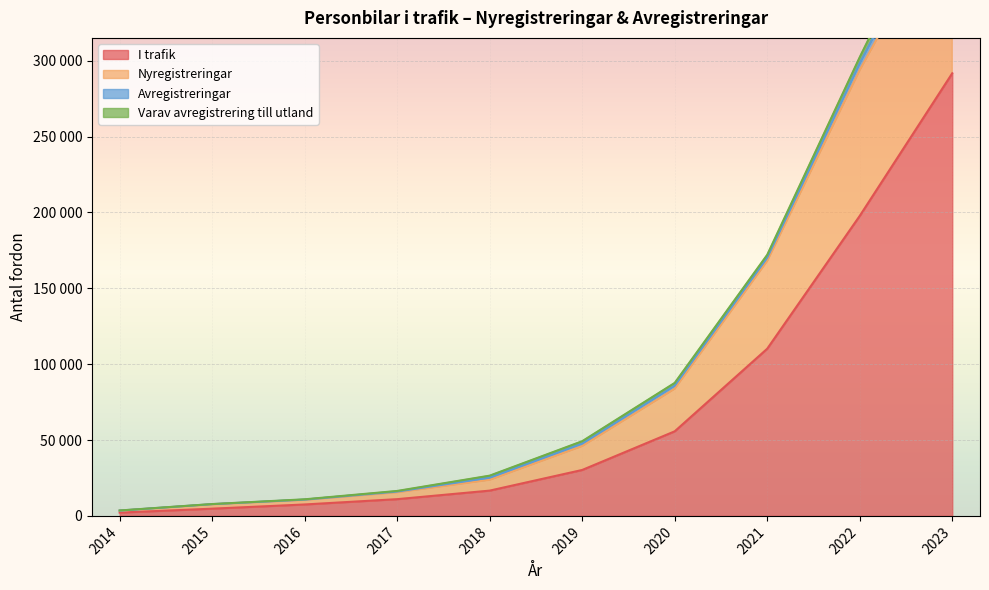

Does the chart display data point markers on the line(s)?

No